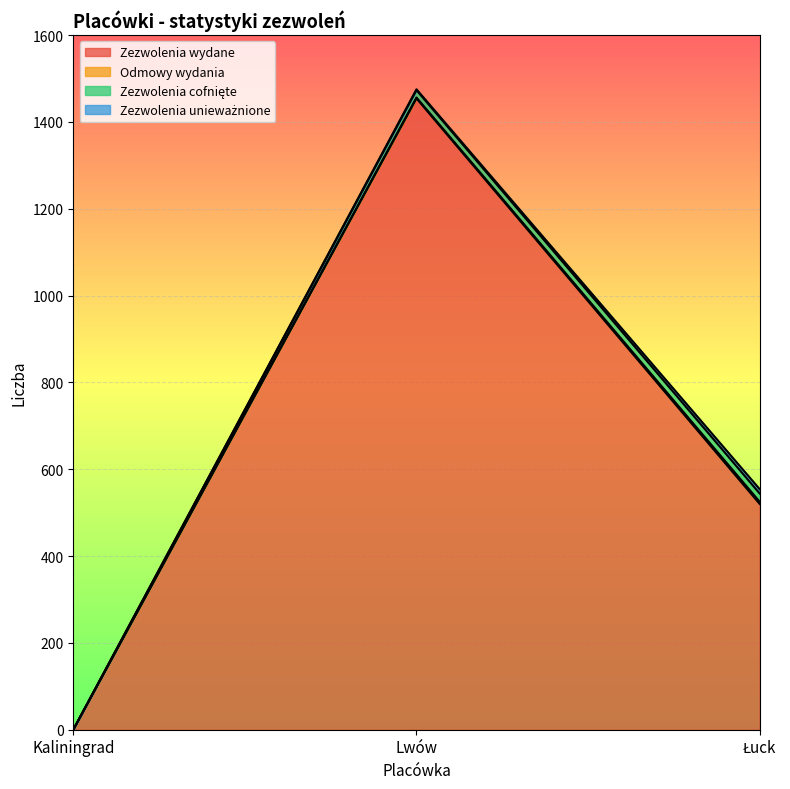

How many values in the Zezwolenia unieważnione series are below 2?

1